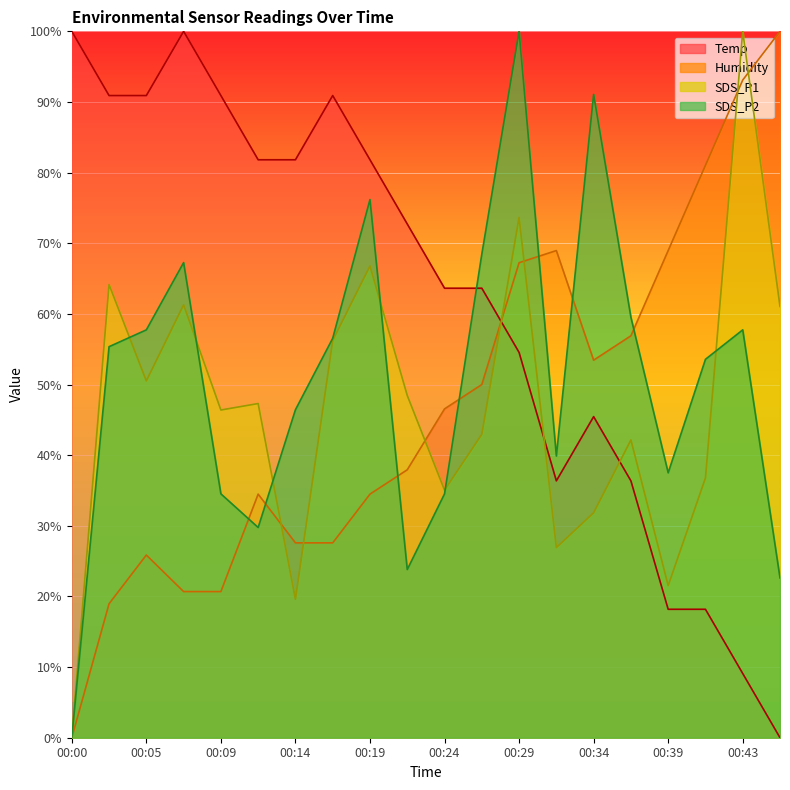

How many lines are shown in the chart?

4